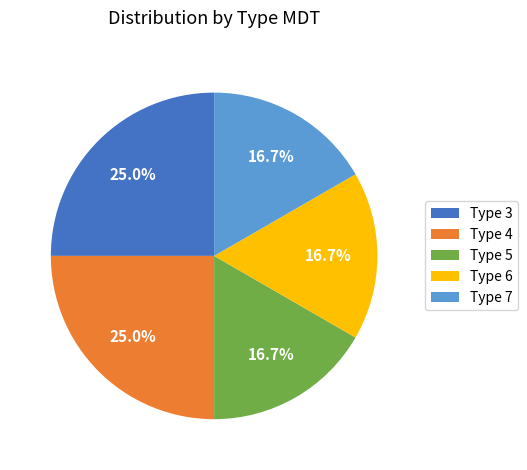

Is Type 4 the majority of the pie?

No